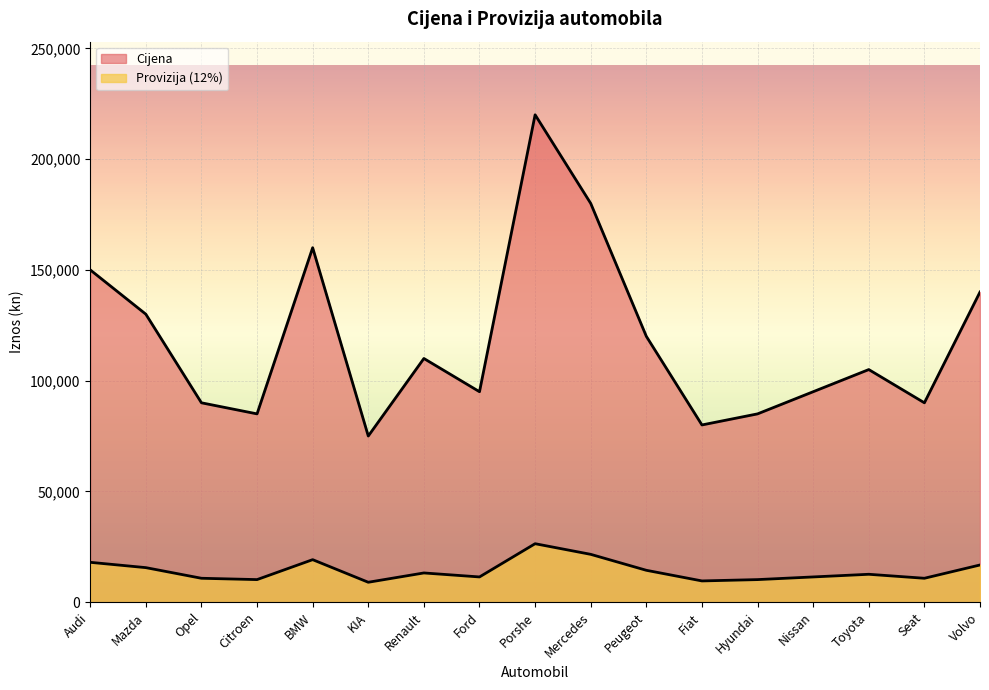

Between BMW and Peugeot, which series saw the biggest shift?

Cijena